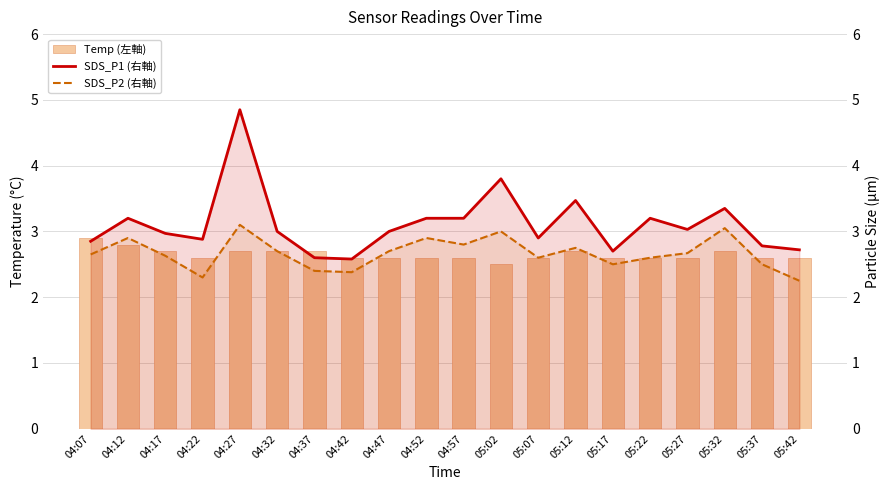

At which label is Temp (左軸) closest to 2?

05:02